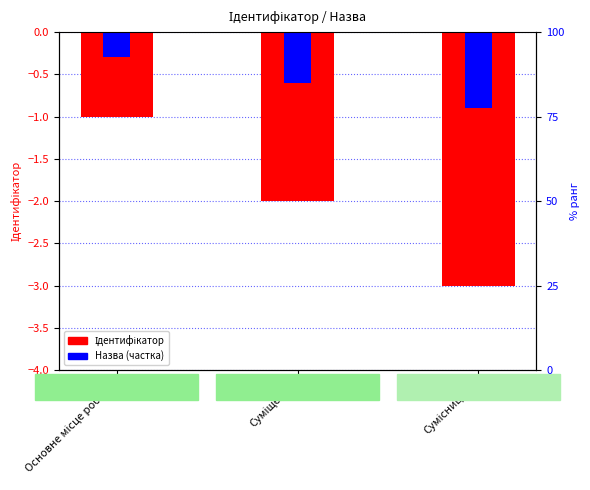

List the labels in order of Назва (частка) value, largest first.

Основне місце роботи, Суміщення, Сумісництво